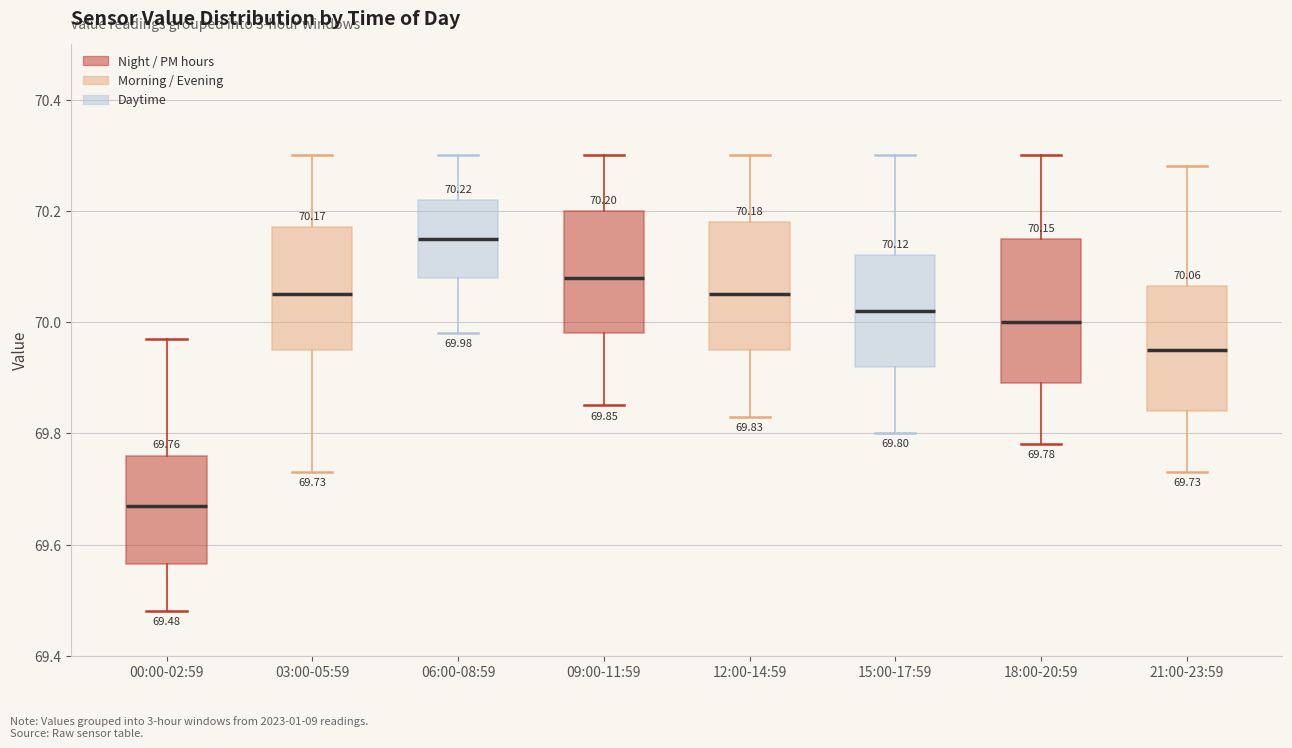

Which box has the highest median line?

06:00-08:59